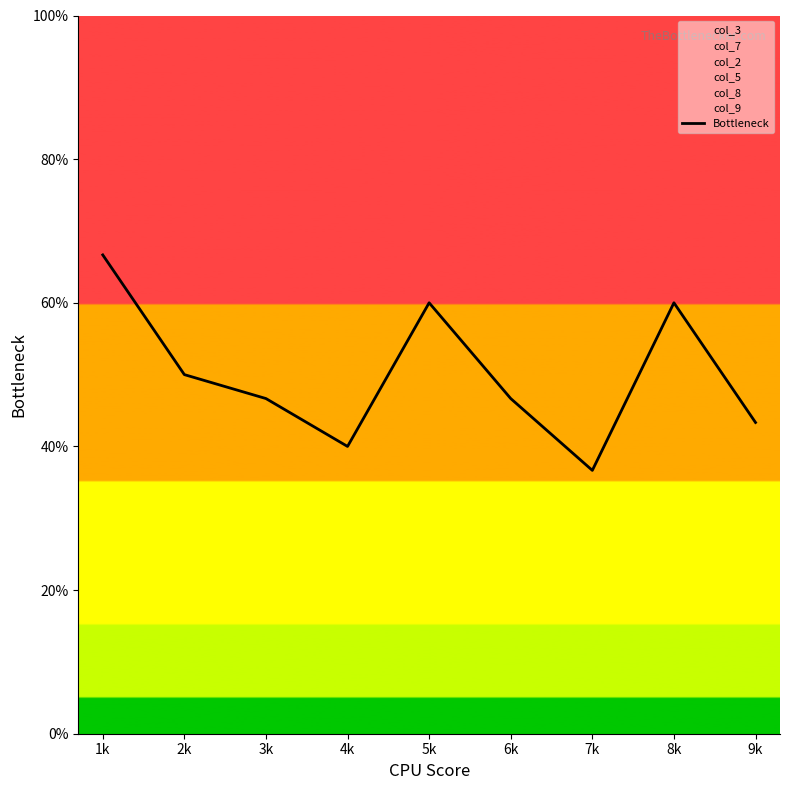

How many data points does each series have?

9